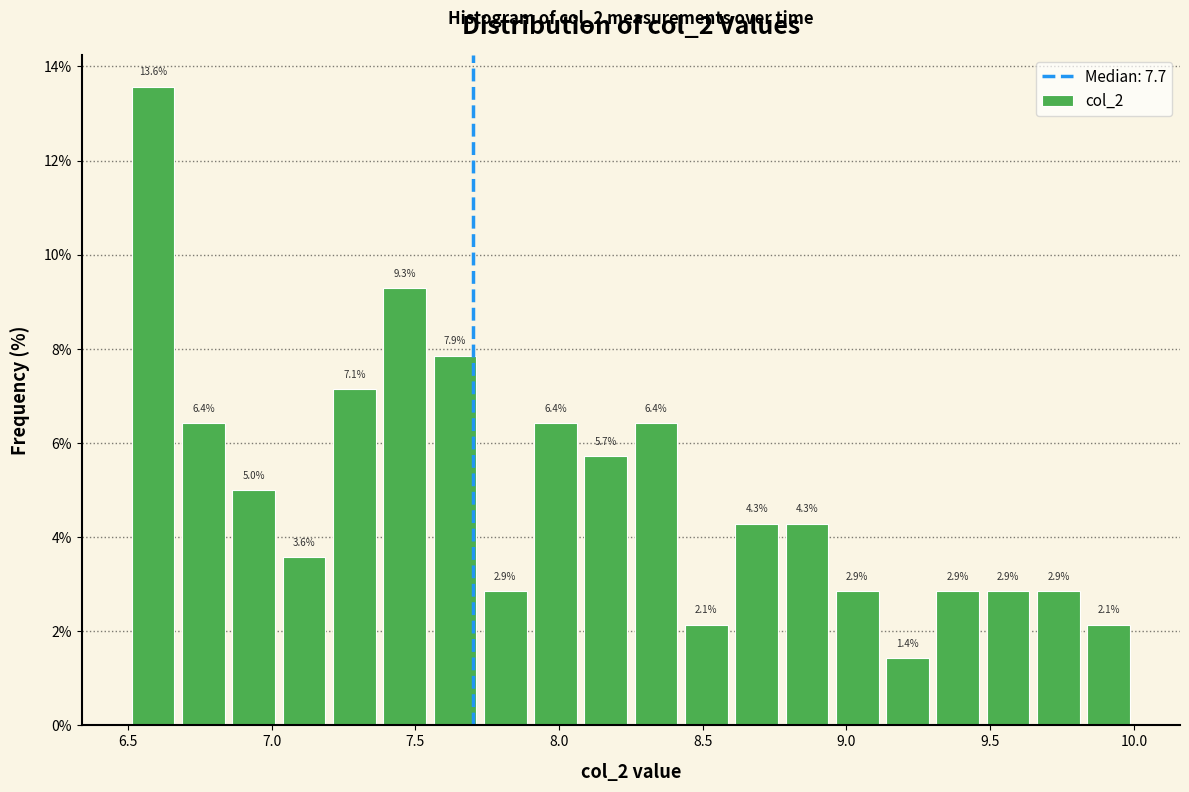

Read against the x-axis, roughly where is the centre of the tallest bar?

6.60